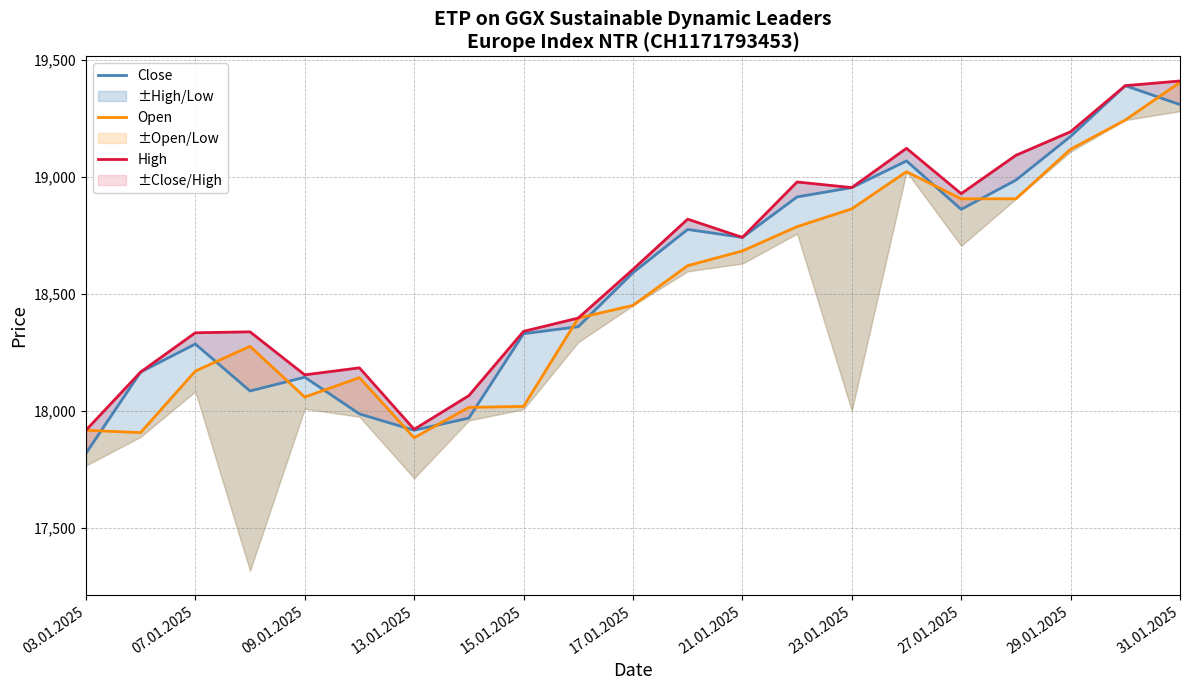

How many interior local peaks does the High series have?

5